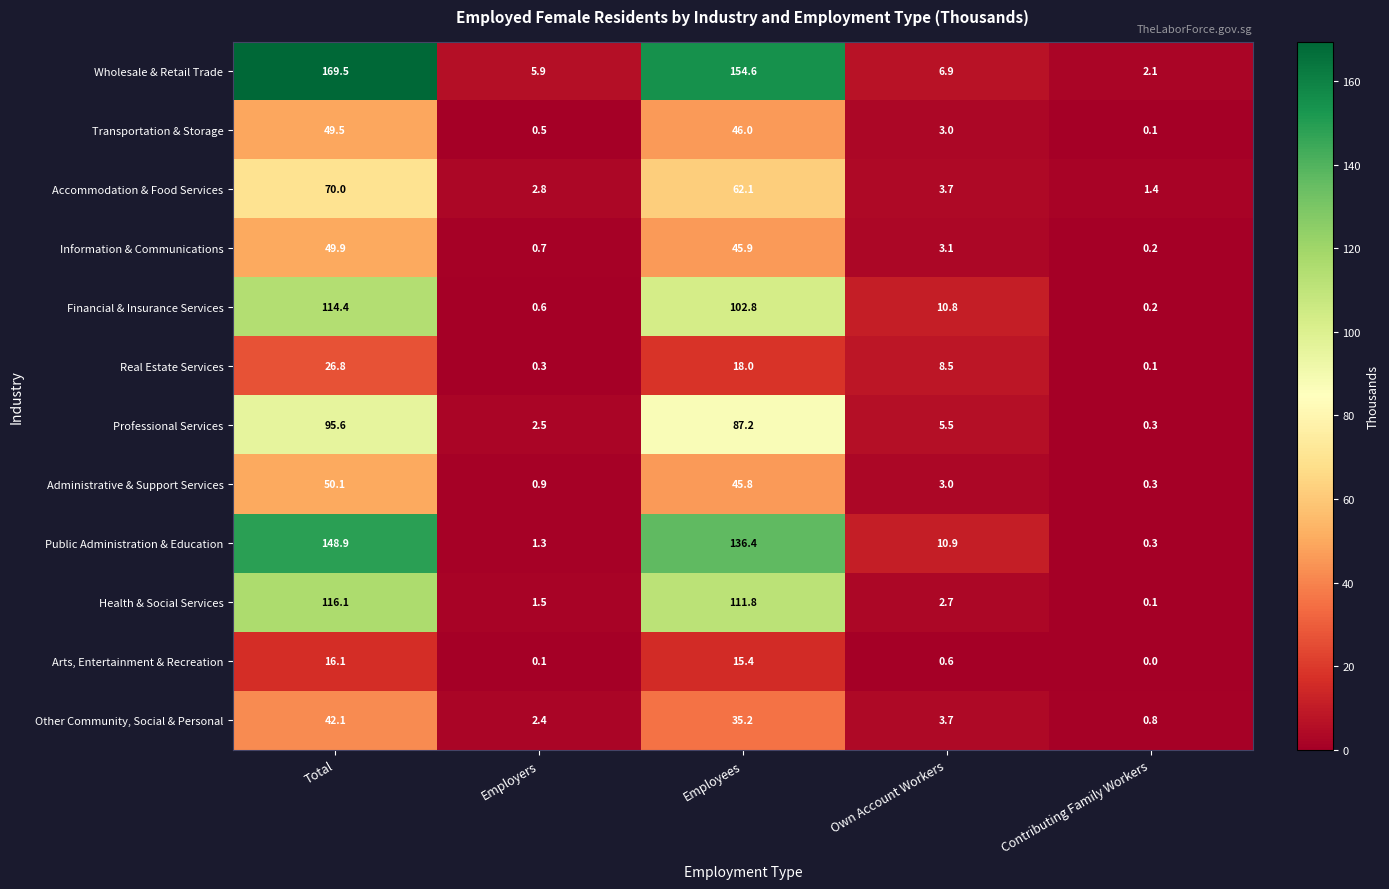

True or false: Other Community, Social & Personal has a value of 2.4 at Employers.

True